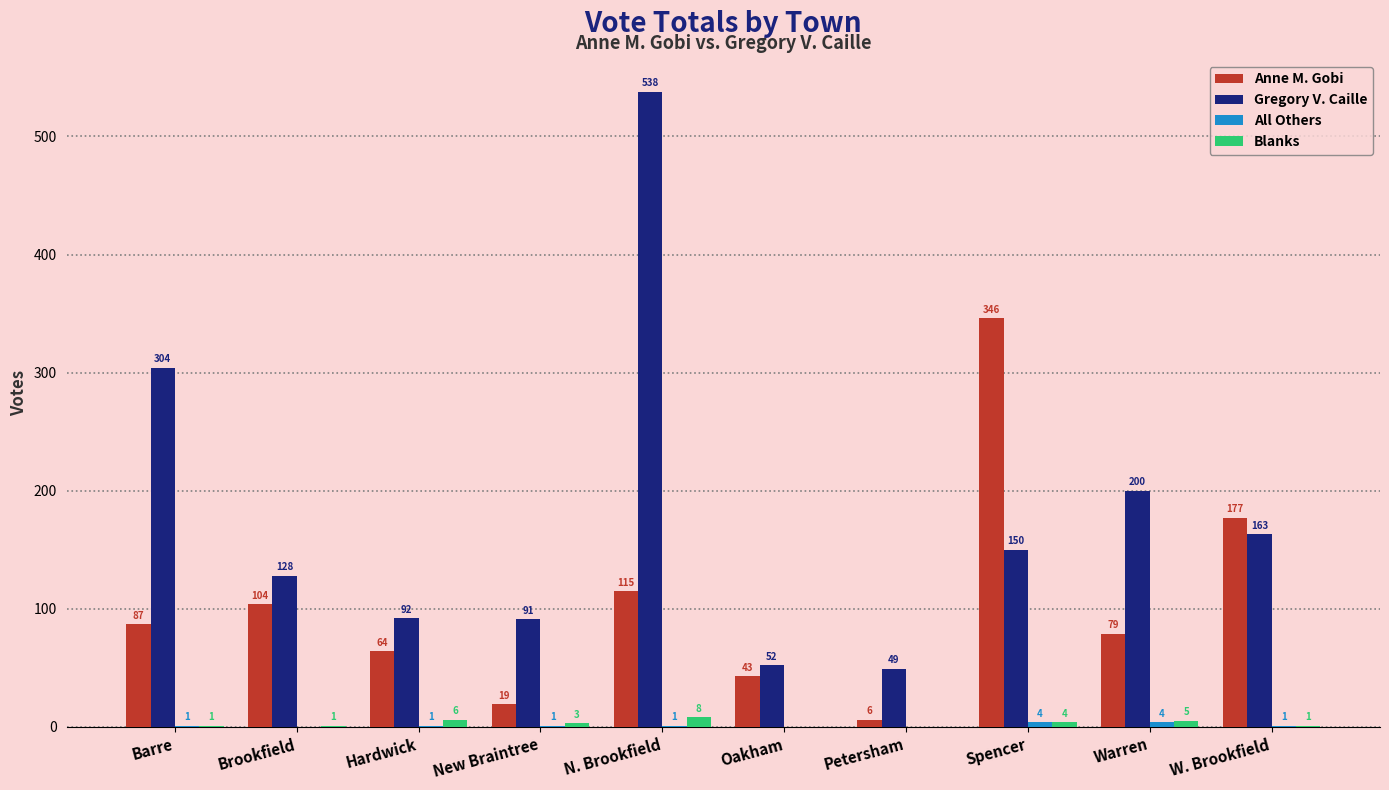

Between N. Brookfield and W. Brookfield, which series saw the biggest shift?

Gregory V. Caille